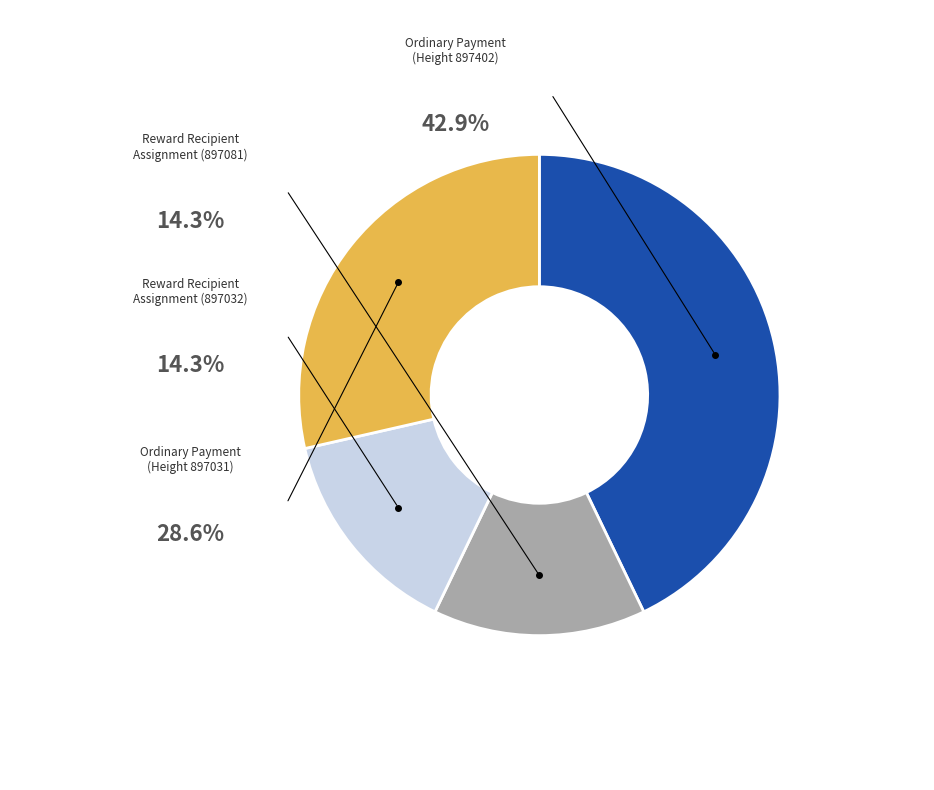

What is the total percentage of Reward Recipient Assignment (897081) and Ordinary Payment (897402)?

57.1%